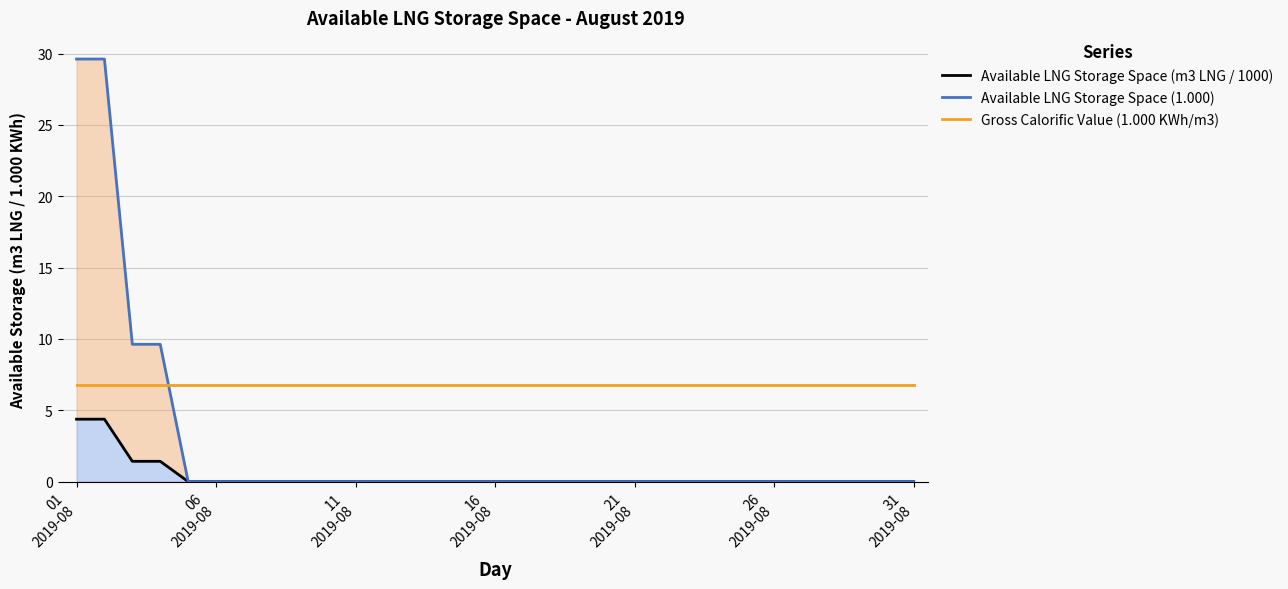

Which has a higher value, 31 2019-08 or 01 2019-08?

01 2019-08